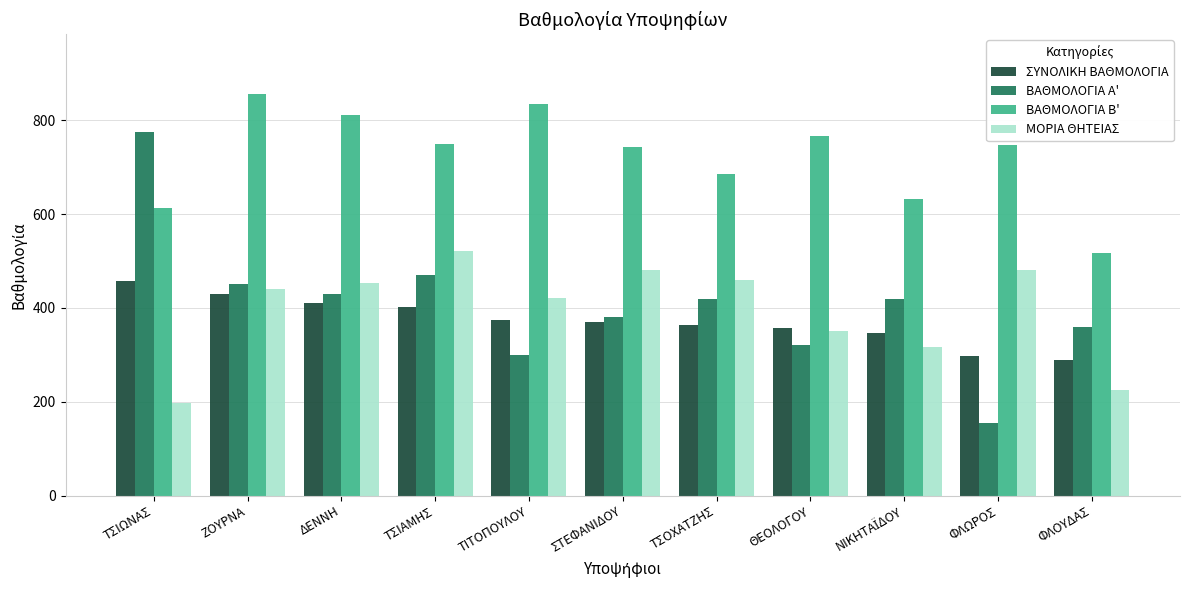

At ΦΛΩΡΟΣ, list the series in order from largest to smallest.

ΒΑΘΜΟΛΟΓΙΑ Β', ΜΟΡΙΑ ΘΗΤΕΙΑΣ, ΣΥΝΟΛΙΚΗ ΒΑΘΜΟΛΟΓΙΑ, ΒΑΘΜΟΛΟΓΙΑ Α'